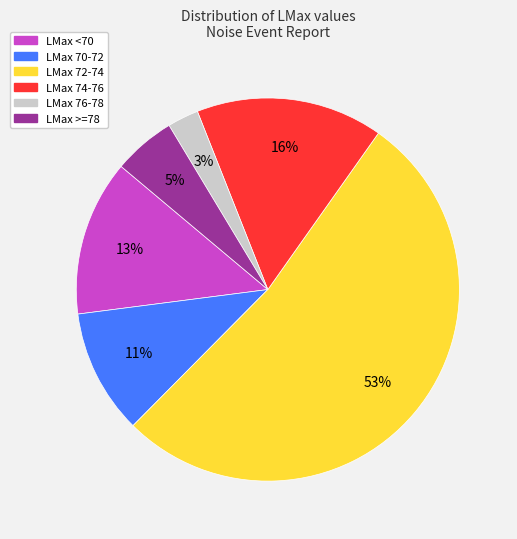

Is there a majority slice in this chart?

Yes